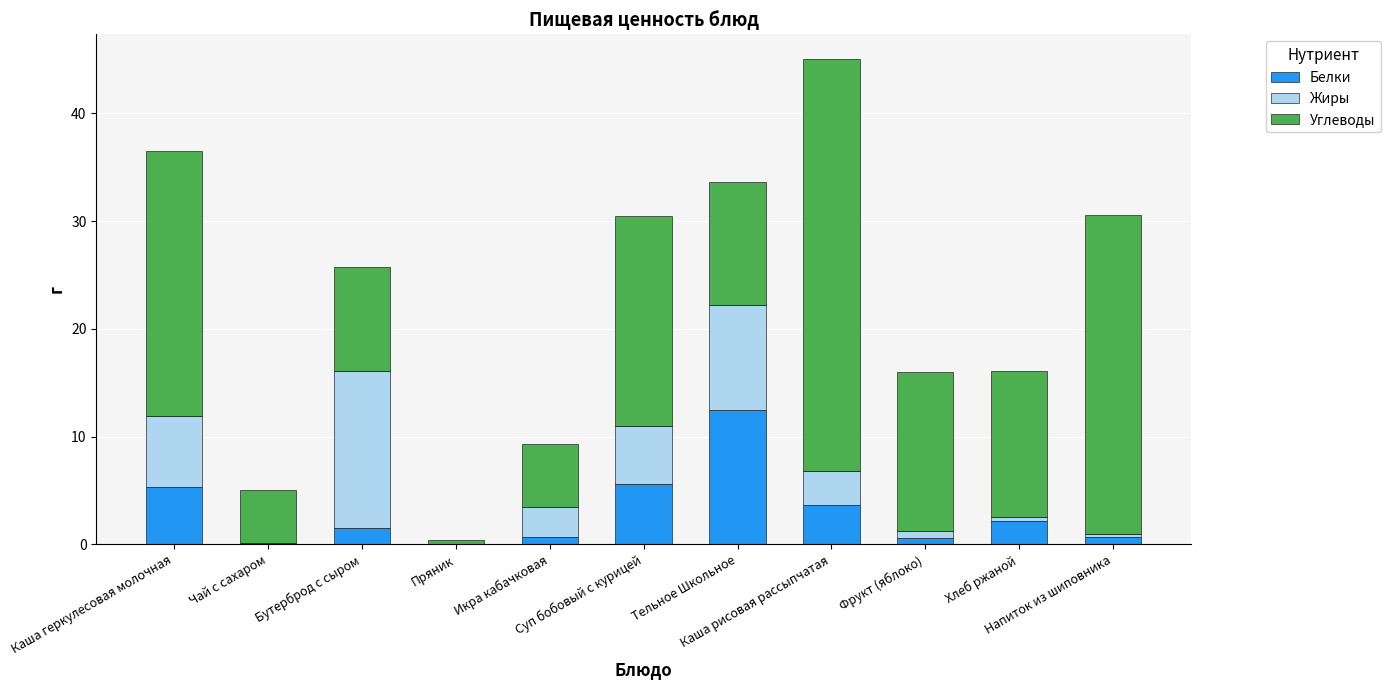

What is the highest value of the Белки series?

12.5